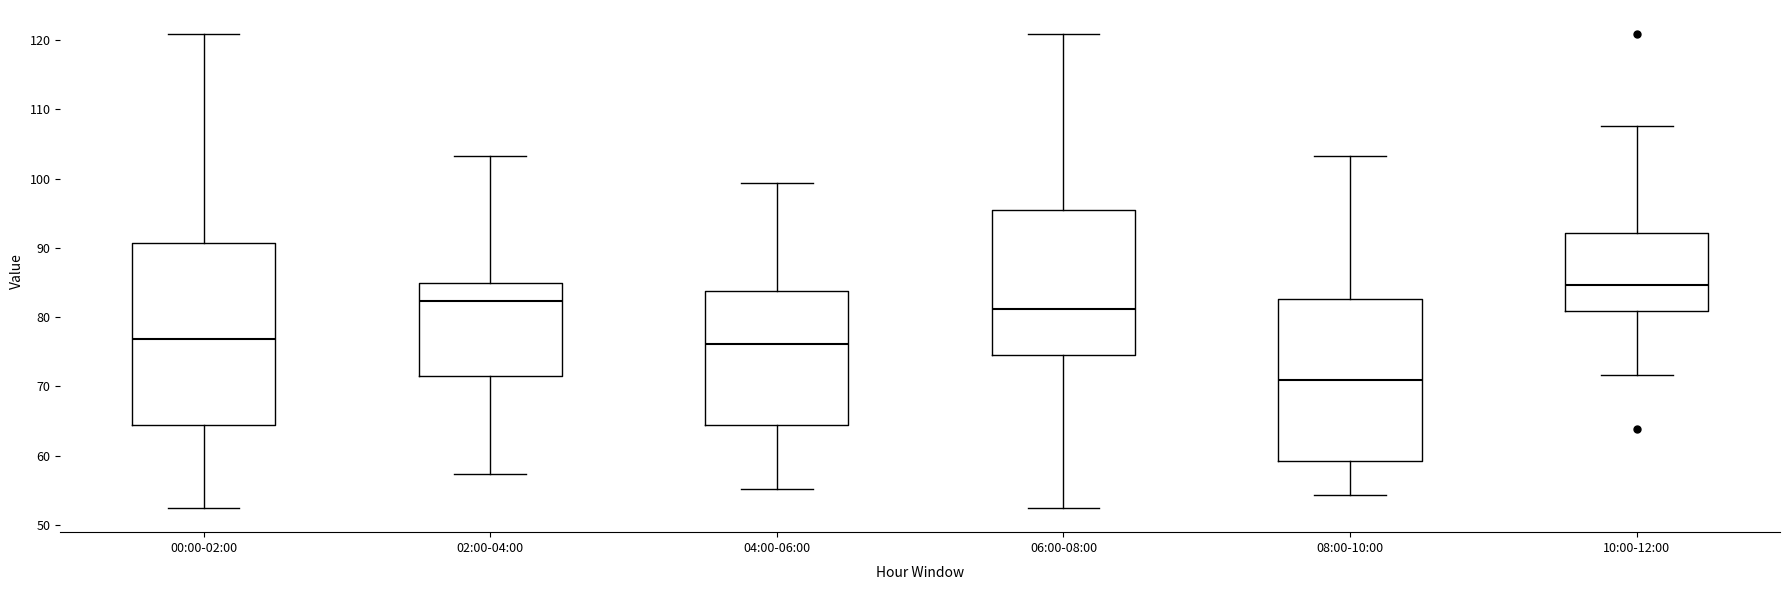

Reading left to right, read every box against the y-axis: the position of its median line, the range the box covers, and the ends of its whiskers. The values are not printed on the chart, so give them approximately, as read against the axis.

00:00-02:00: median 77, box 65 to 91, whiskers 52 to 121
02:00-04:00: median 82, box 71 to 85, whiskers 57 to 103
04:00-06:00: median 76, box 65 to 84, whiskers 55 to 99
06:00-08:00: median 81, box 75 to 95, whiskers 52 to 121
08:00-10:00: median 71, box 59 to 83, whiskers 54 to 103
10:00-12:00: median 85, box 81 to 92, whiskers 72 to 108